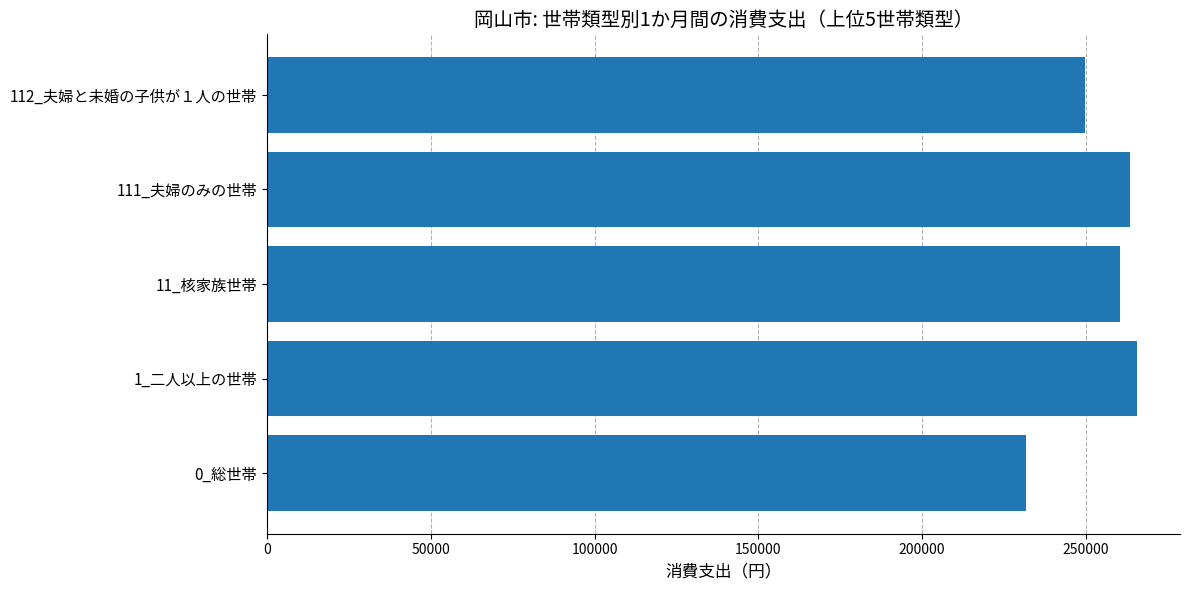

Are the bars horizontal?

Yes